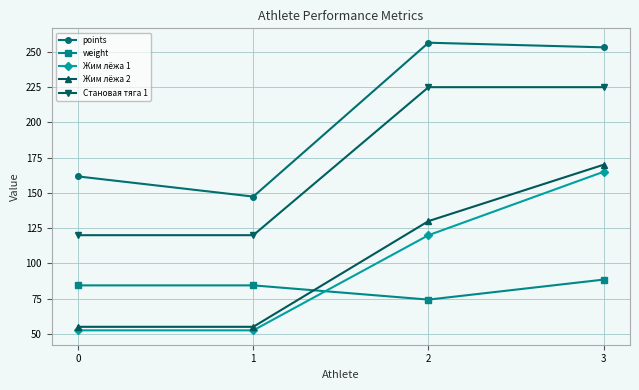

At which label does weight reach its peak?

3